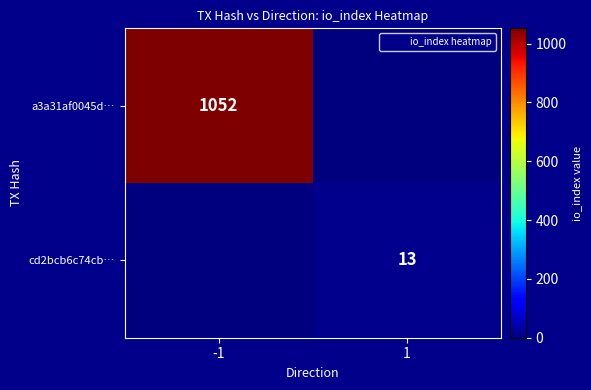

How many values in cd2bcb6c74cb… are above zero?

1